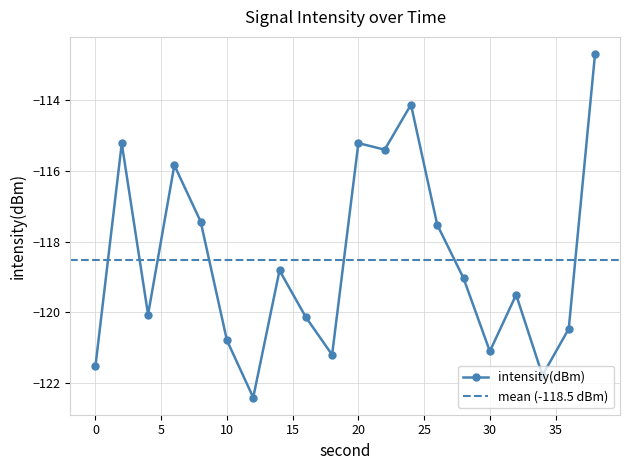

Reading right to left, list all the values displayed in this chart.

38=-112.7	36=-120.5	34=-121.8	32=-119.5	30=-121.1	28=-119.0	26=-117.5	24=-114.1	22=-115.4	20=-115.2	18=-121.2	16=-120.1	14=-118.8	12=-122.4	10=-120.8	8=-117.4	6=-115.8	4=-120.1	2=-115.2	0=-121.5